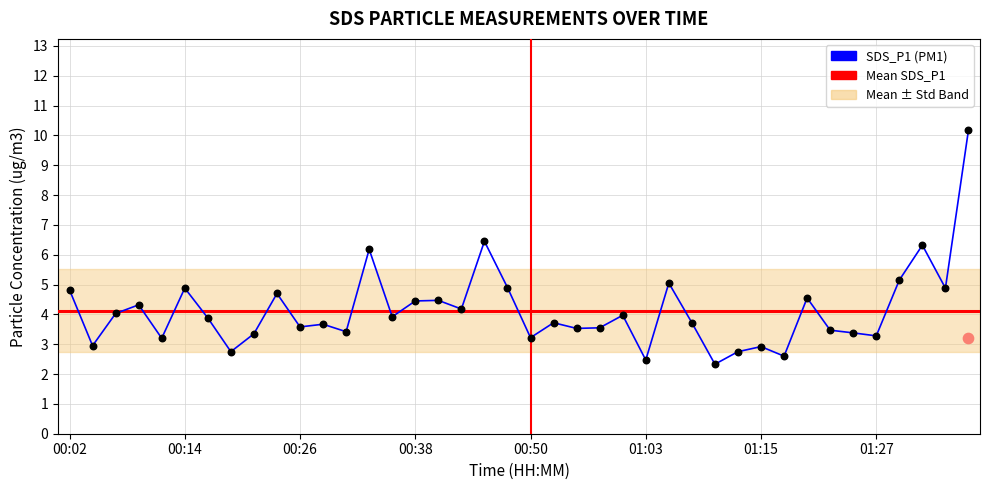

Which has a higher value, 11 or 37?

37